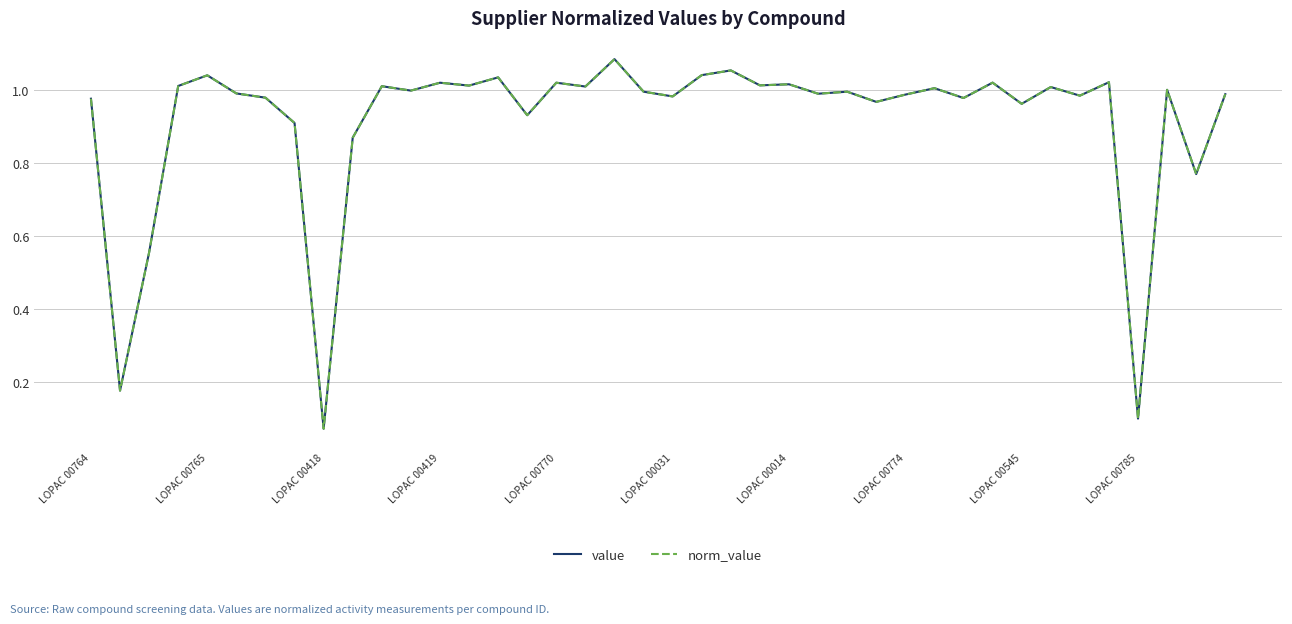

True or false: norm_value and value cross at least once.

False